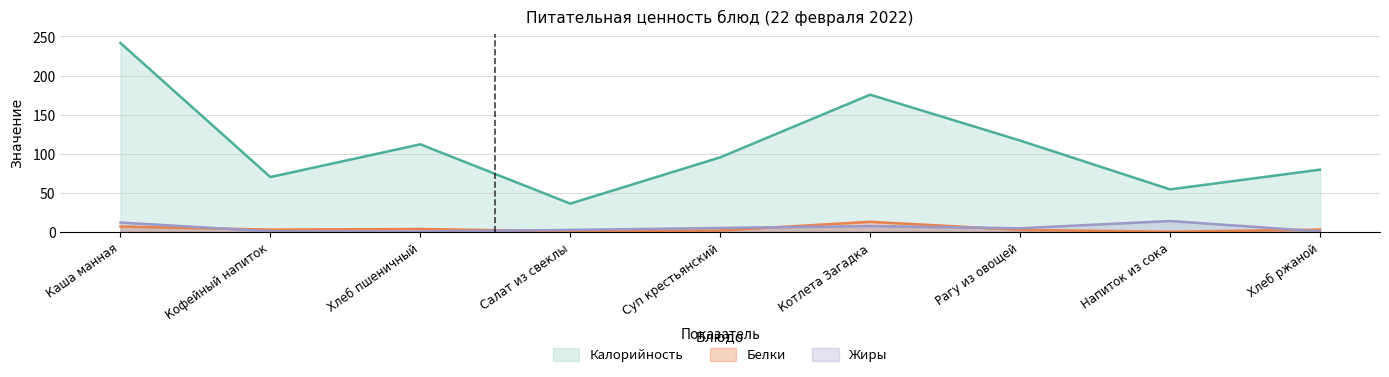

What is the label of the 2nd point from the right?

Напиток из сока